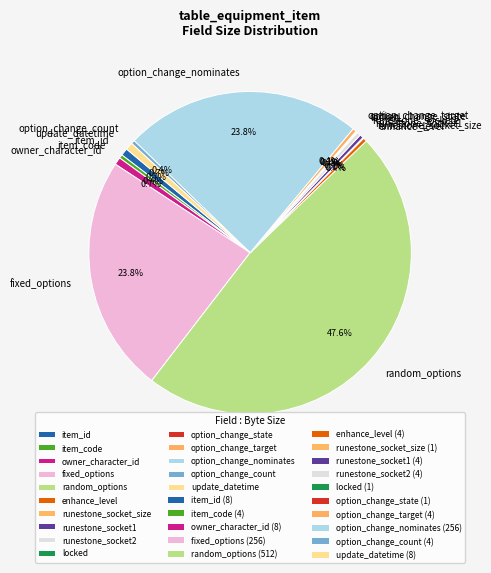

Approximately how many times larger is the value at option_change_nominates compared to item_id?

32.0